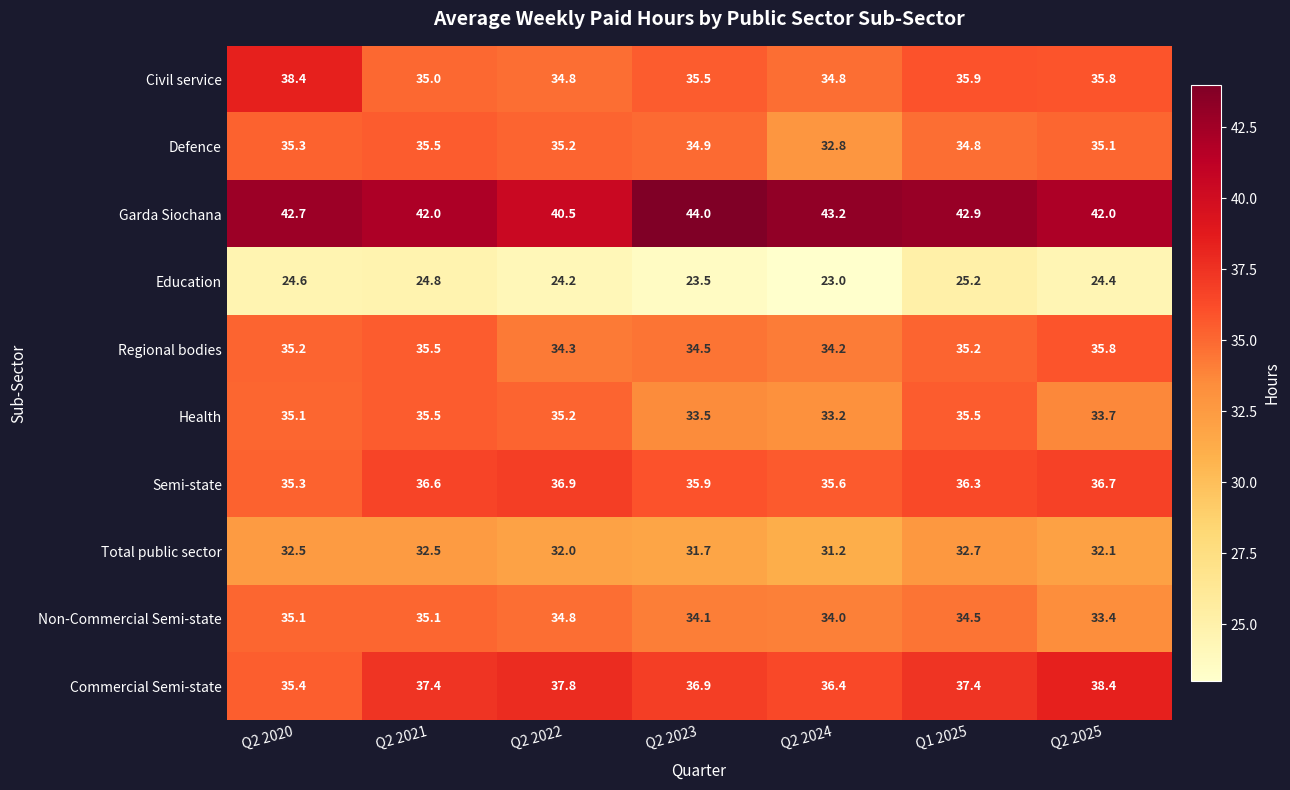

At which label does Semi-state first exceed 36?

Q2 2021